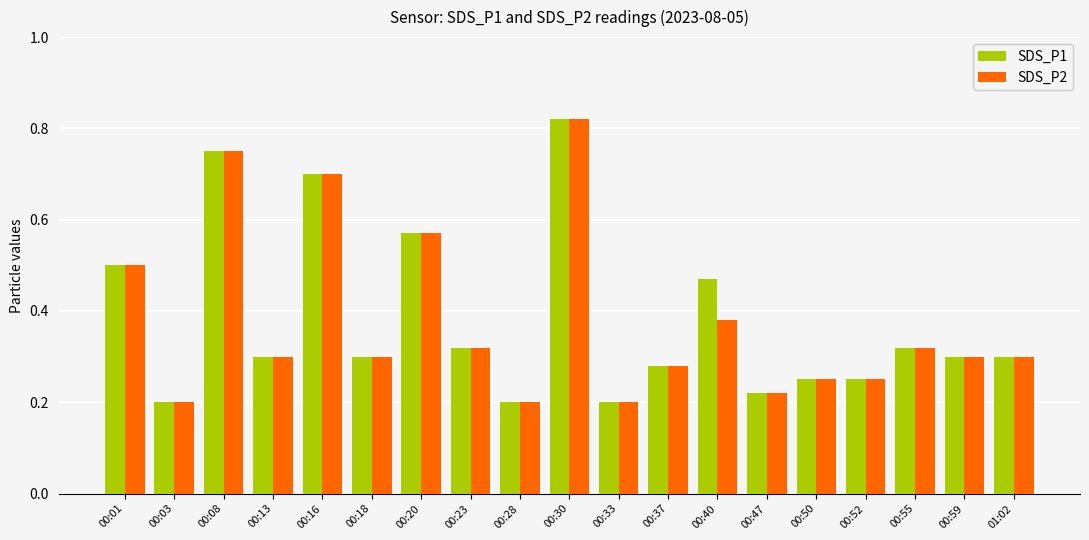

Is it true that SDS_P2 equals 0.3 at 00:47?

False